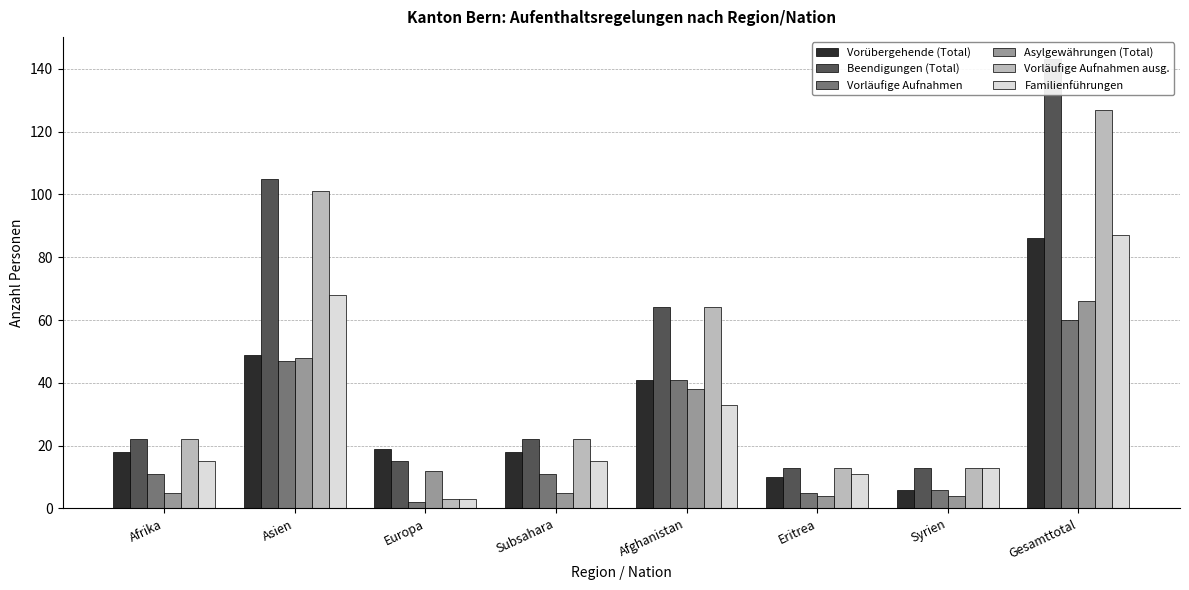

Count the number of categories in the chart.

8